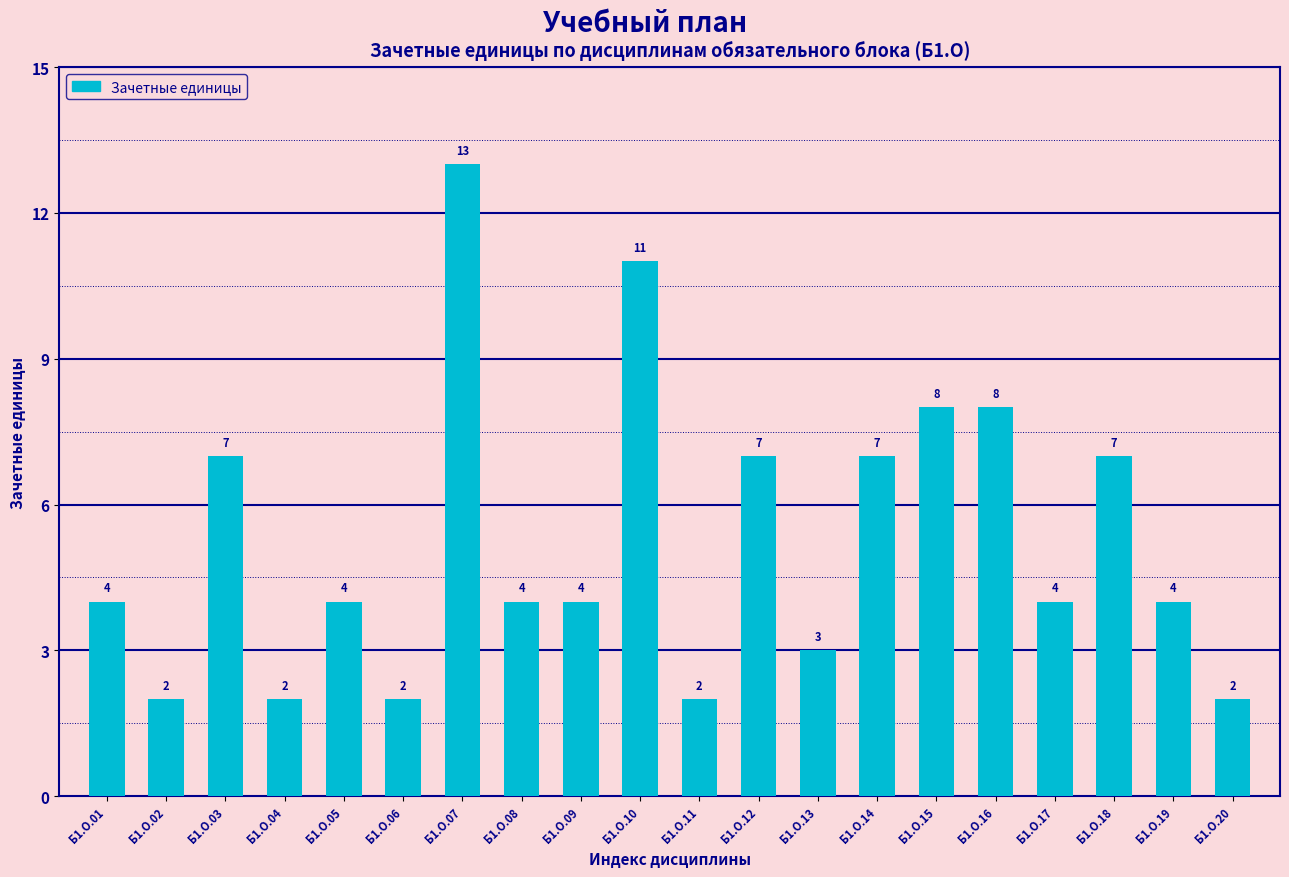

What is the sum of all values?

105